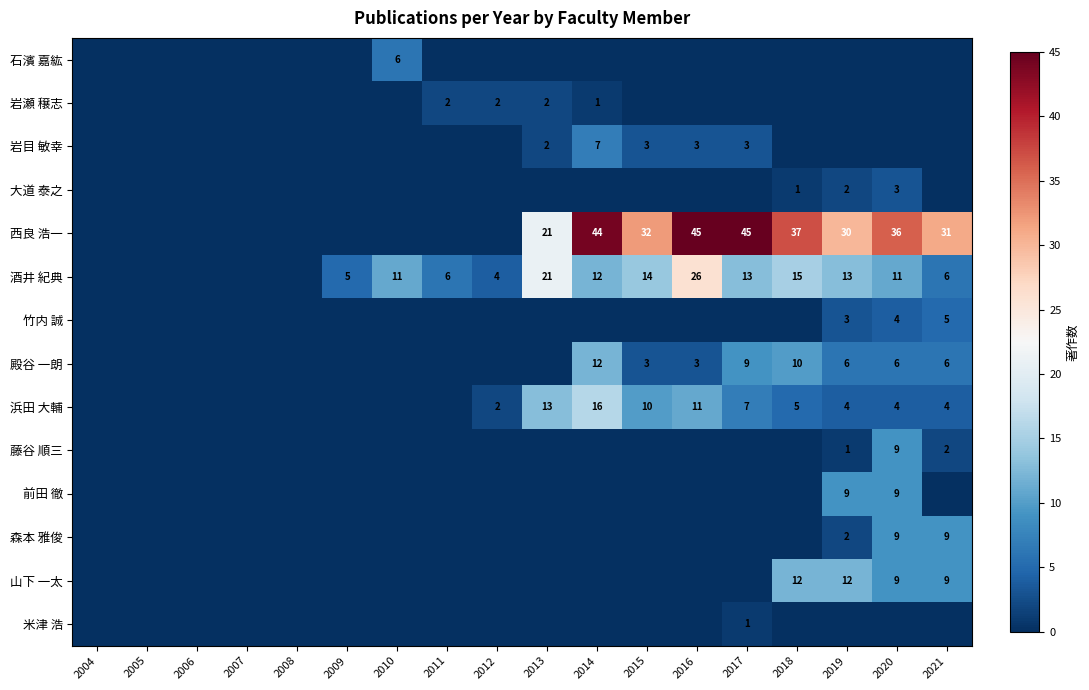

Is it true that 殿谷 一朗 equals 6 at 2021?

True